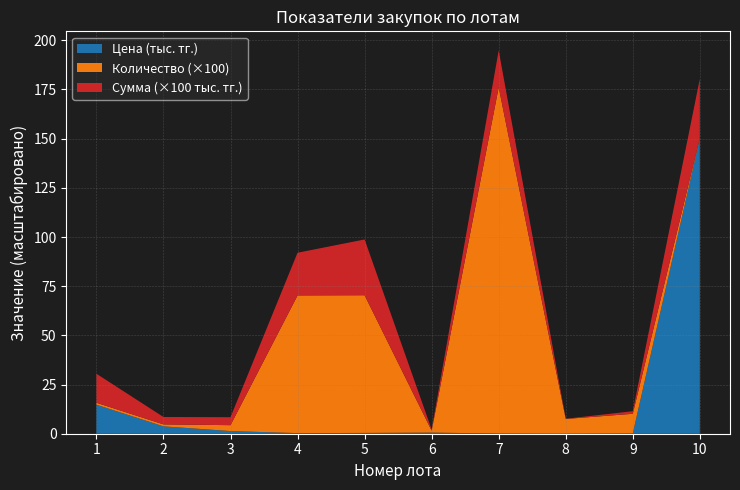

At which label does Цена (тыс. тг.) reach its peak?

10